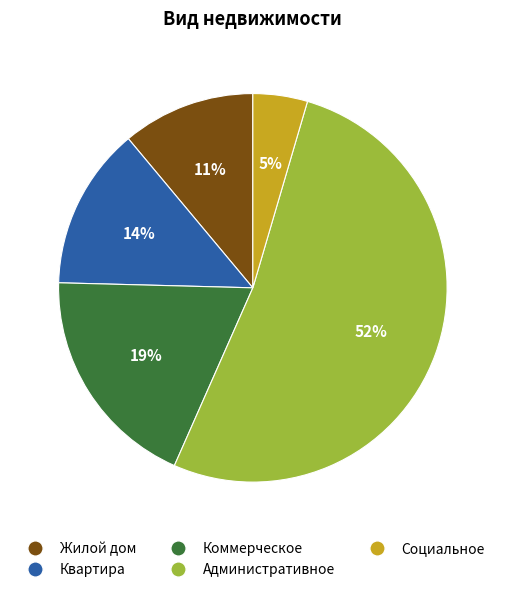

To the nearest percent, what is the average slice percentage?

20%